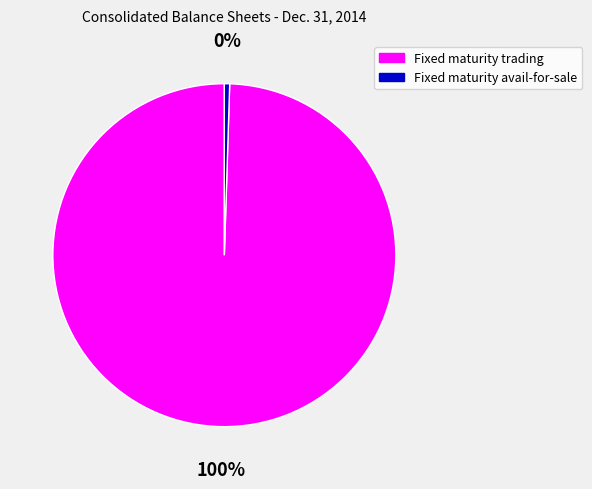

Is there any slice that represents more than half of the pie?

Yes